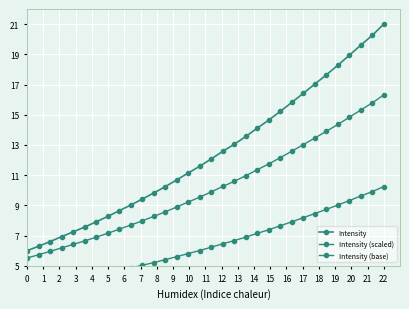

True or false: Intensity (scaled) and Intensity (base) intersect in this chart.

False